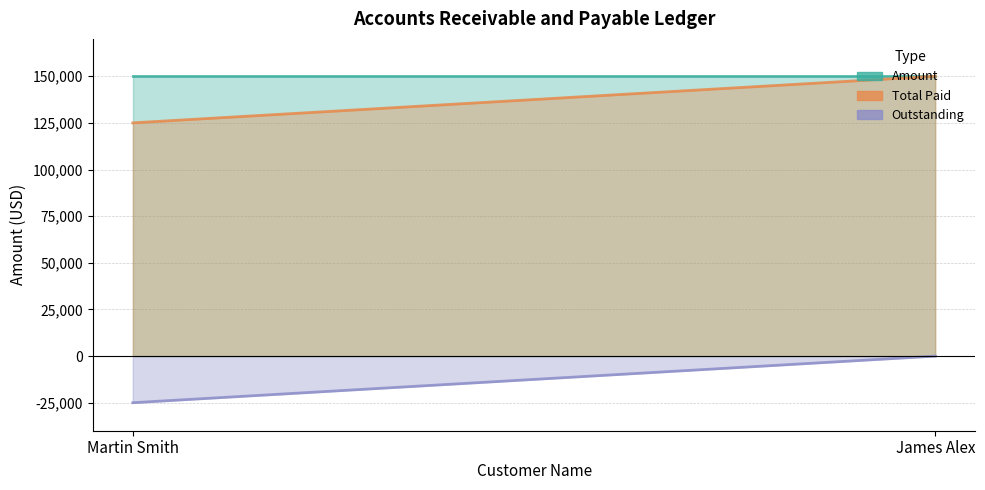

What is the label of the 1st point from the right?

James Alex